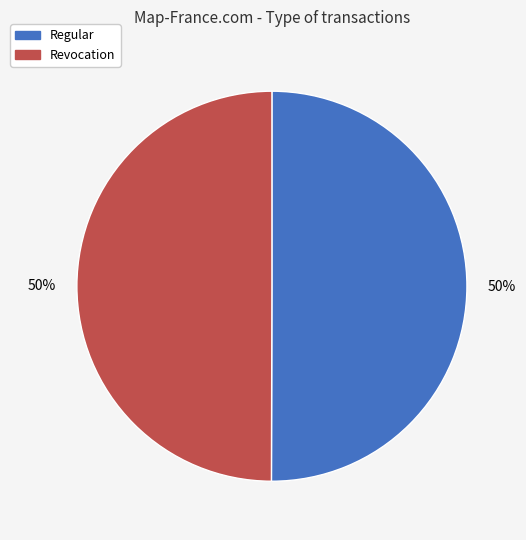

To the nearest percent, what is the combined percentage of Revocation and Regular?

100%